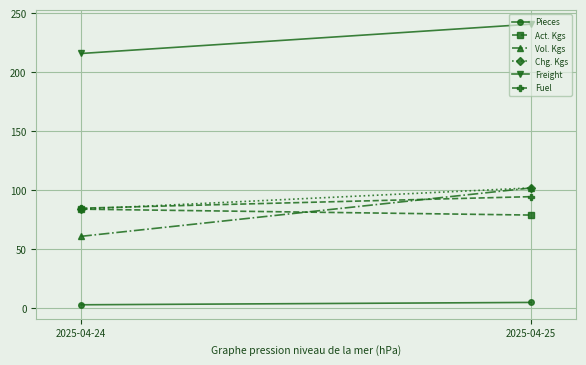

The value of Pieces at 2025-04-24 is 0.9. True or false?

False